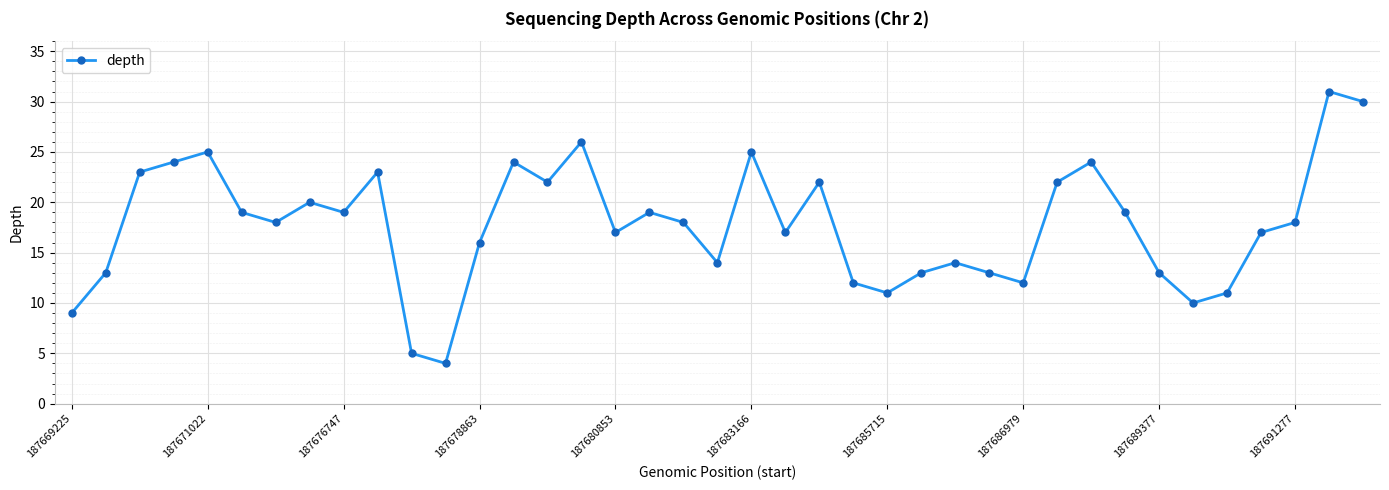

What is the difference between the maximum and minimum values?

27